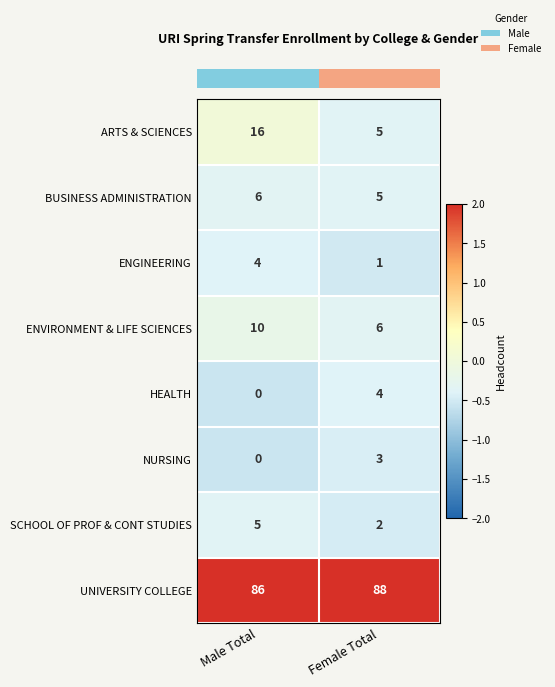

At which category does the chart reach its minimum across all series?

Male Total